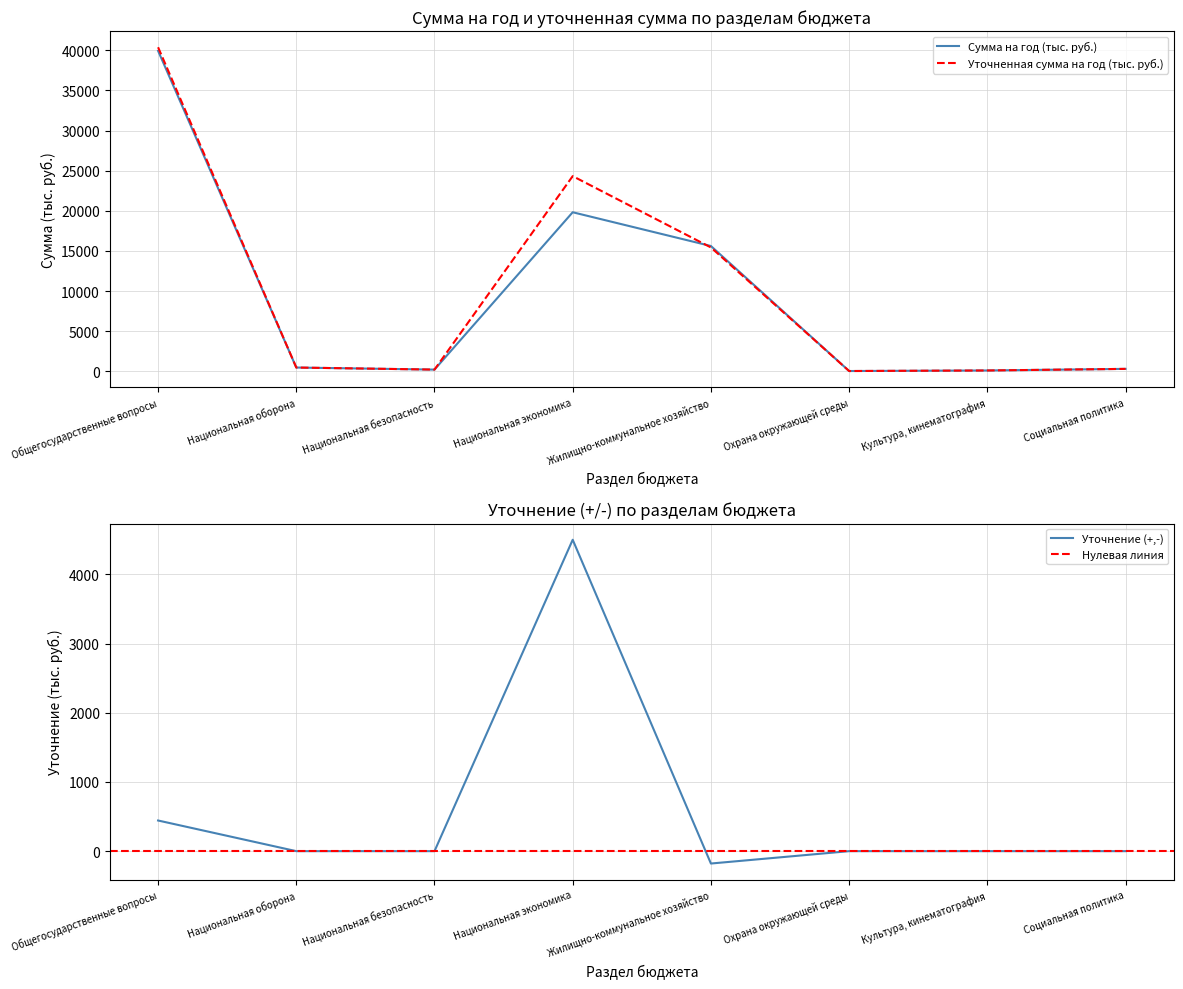

How many intersections are there between Уточненная сумма на год (тыс. руб.) and Сумма на год (тыс. руб.)?

1